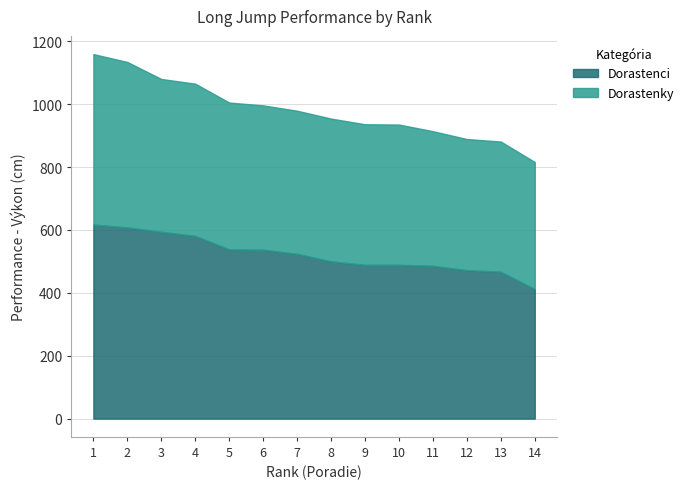

What is the minimum value for Dorastenci?

412